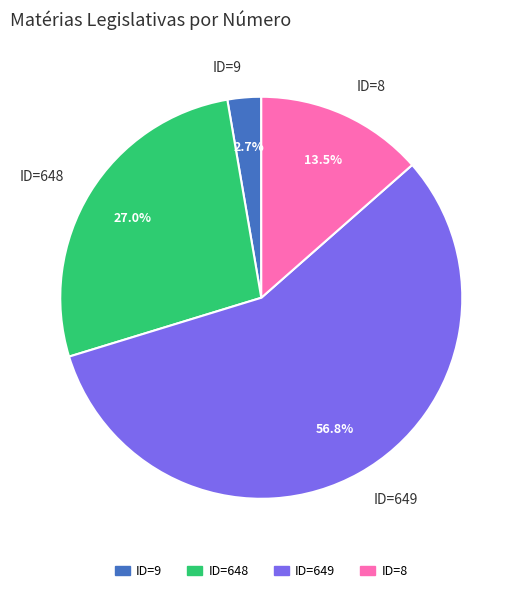

Which has a higher value, ID=9 or ID=649?

ID=649